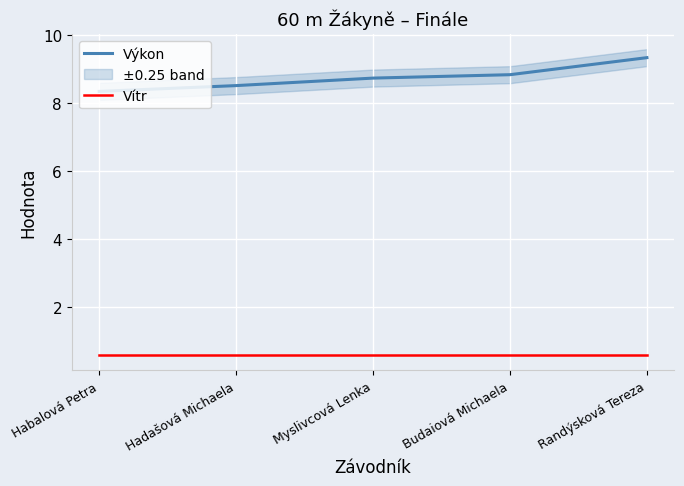

True or false: Vítr and Výkon intersect in this chart.

False